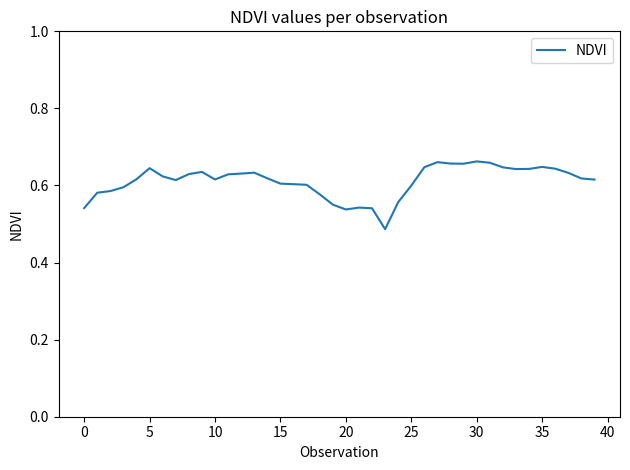

Is this an area chart (filled region under the line)?

No